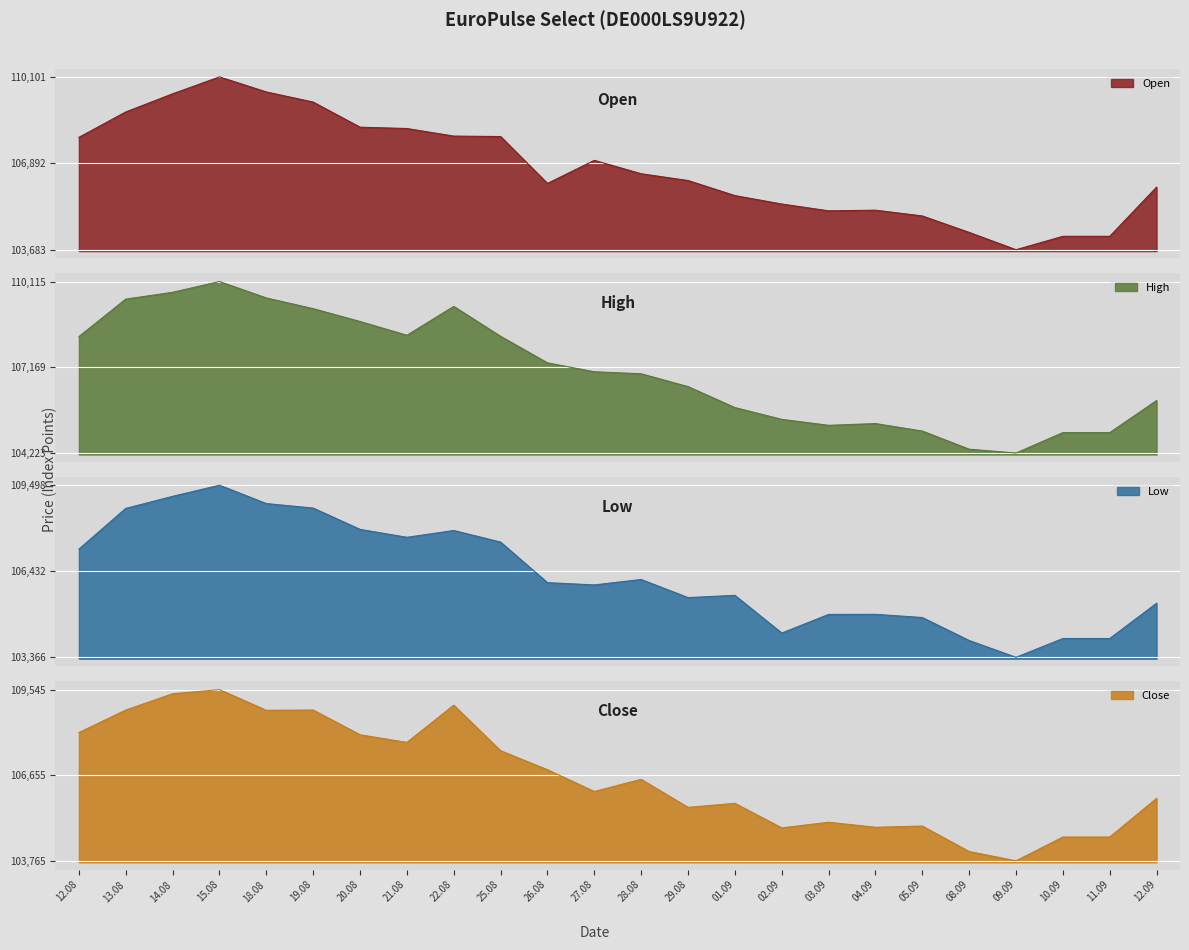

Between 05.09 and 11.09, which series saw the biggest shift?

Open